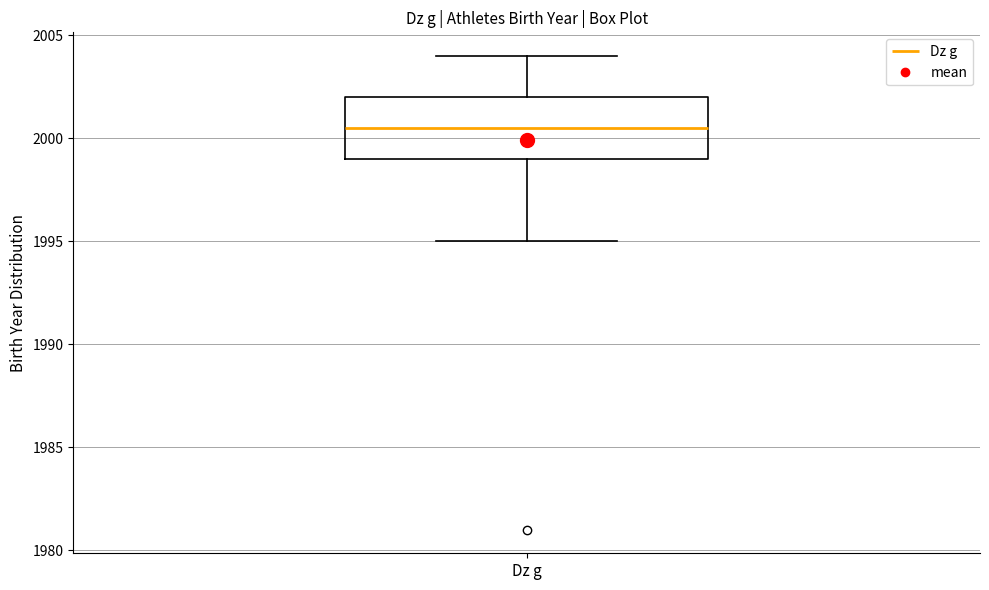

Where does the median line of the box for Dz g sit on the y-axis? The values are not printed on the chart, so give them approximately, as read against the axis.

2000.5